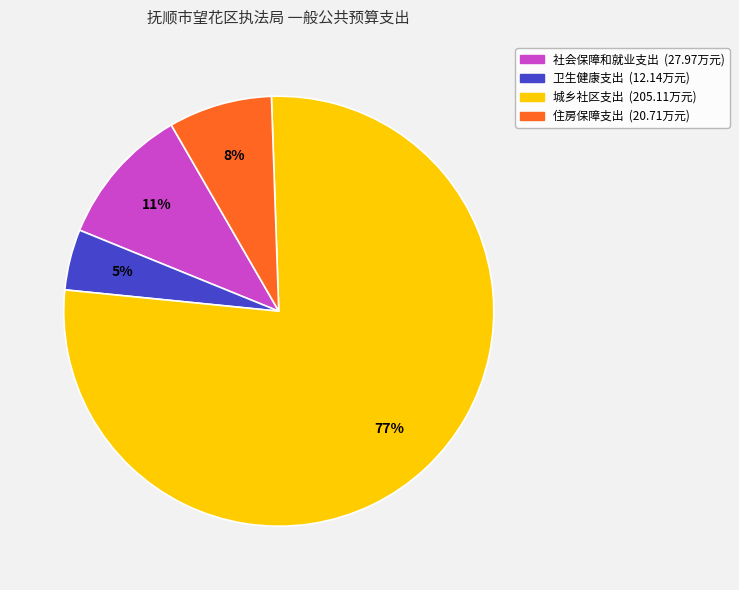

Approximately how many times larger is the value at 卫生健康支出 compared to 住房保障支出?

0.6